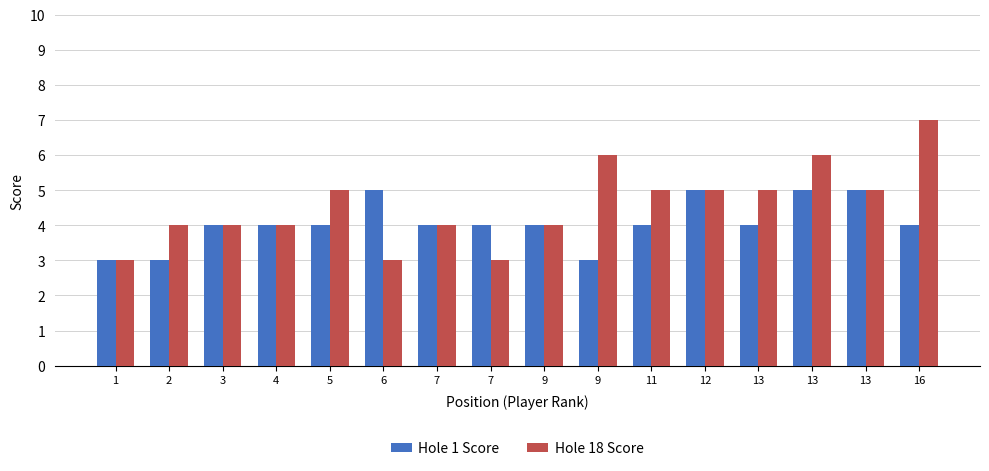

What are all the series names shown in the legend?

Hole 1 Score, Hole 18 Score